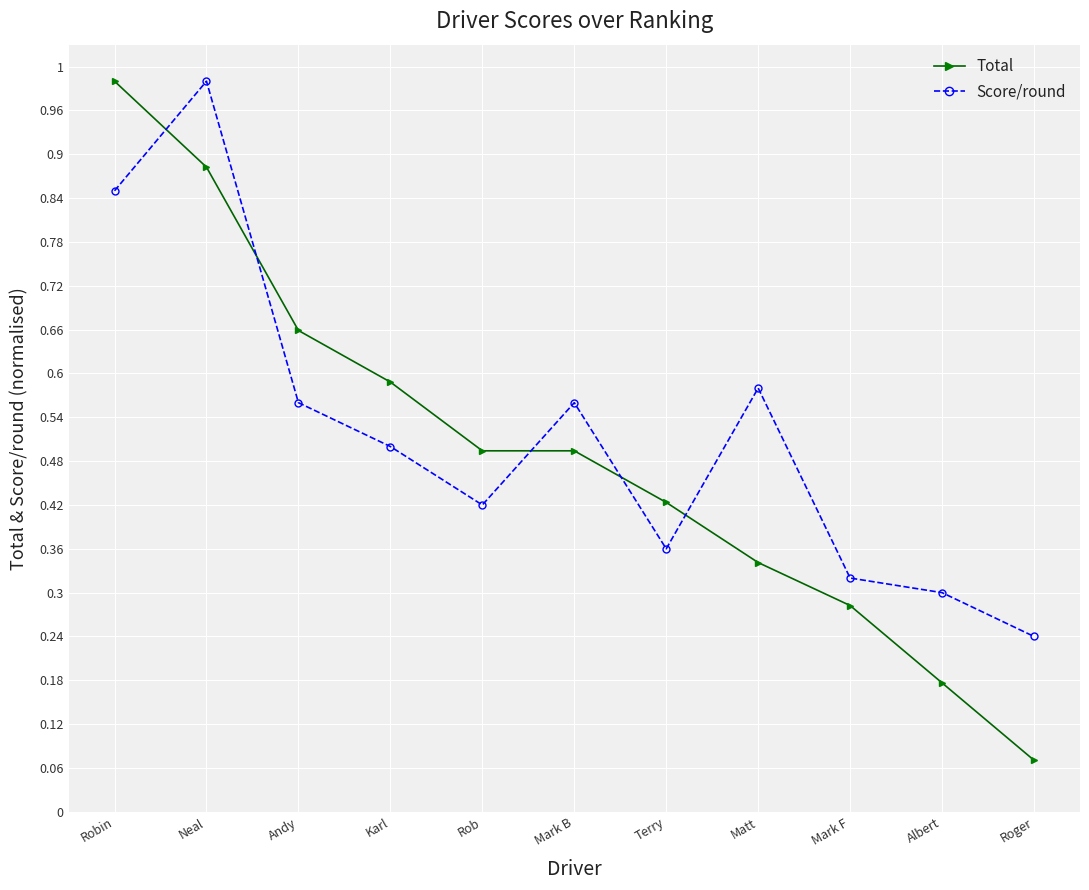

Reading left to right, list all the values displayed in this chart.

Total: Robin=1.0	Neal=0.9	Andy=0.7	Karl=0.6	Rob=0.5	Mark B=0.5	Terry=0.4	Matt=0.3	Mark F=0.3	Albert=0.2	Roger=0.1
Score/round: Robin=0.8	Neal=1.0	Andy=0.6	Karl=0.5	Rob=0.4	Mark B=0.6	Terry=0.4	Matt=0.6	Mark F=0.3	Albert=0.3	Roger=0.2